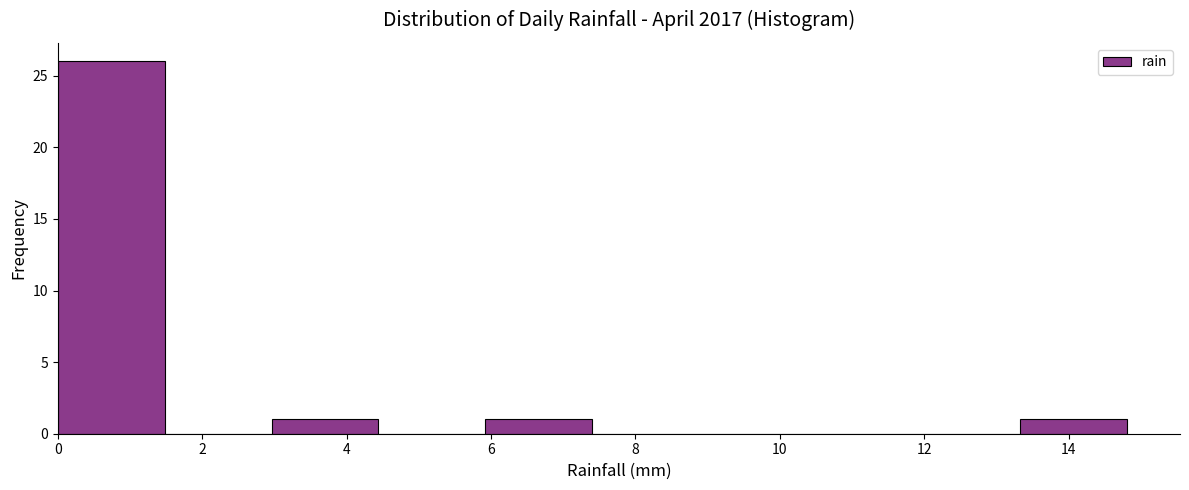

Which range on the x-axis has the tallest bar?

0.00 to 1.48